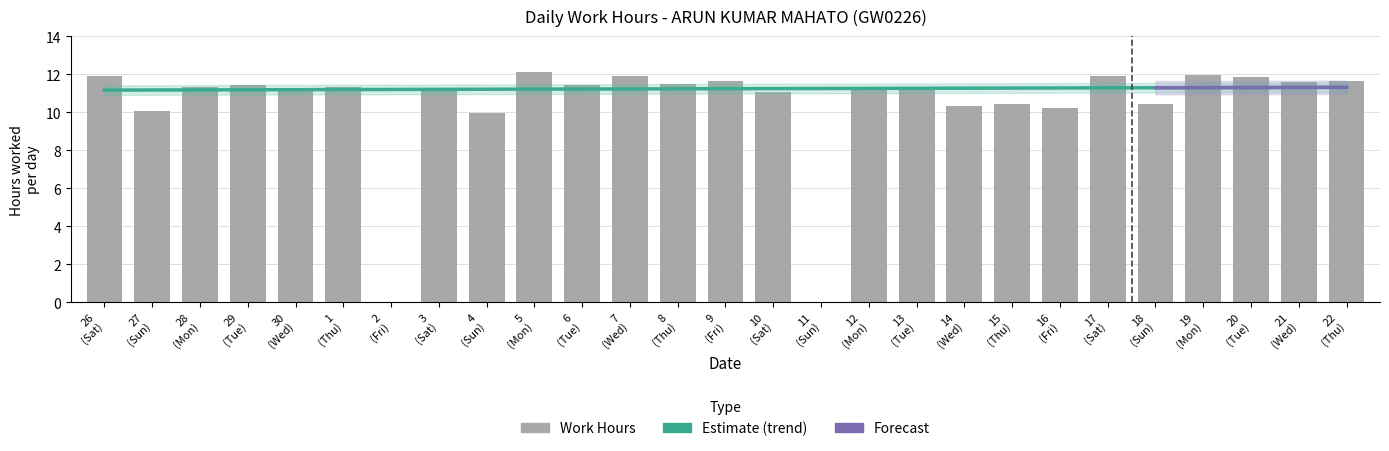

Reading left to right, transcribe all the data shown in this chart.

11.9	10.1	11.3	11.4	11.1	11.3	0.0	11.3	9.9	12.1	11.4	11.9	11.5	11.6	11.0	0.0	11.3	11.2	10.3	10.4	10.2	11.9	10.4	12.0	11.9	11.6	11.7